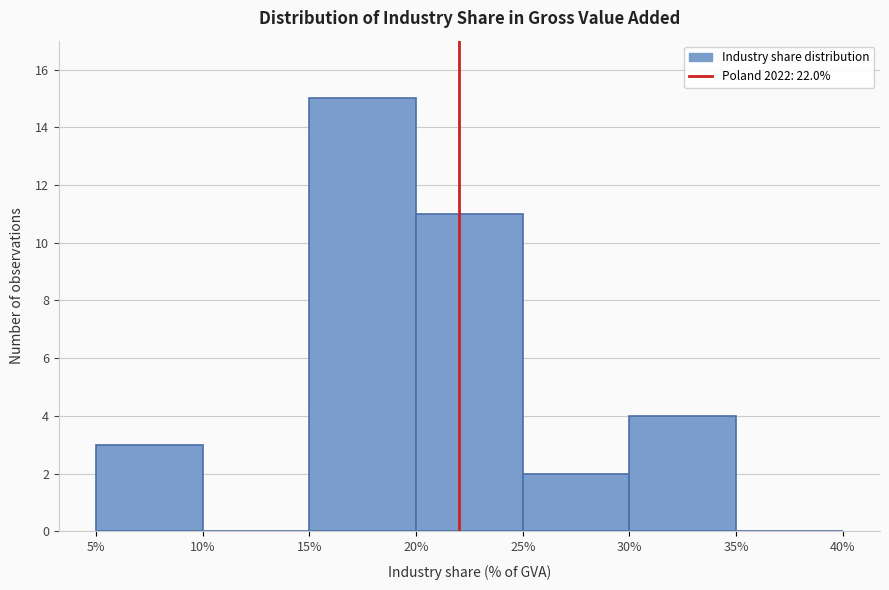

How tall is the bar that spans 15% to 20% on the x-axis? The values are not printed on the chart, so give them approximately, as read against the axis.

15